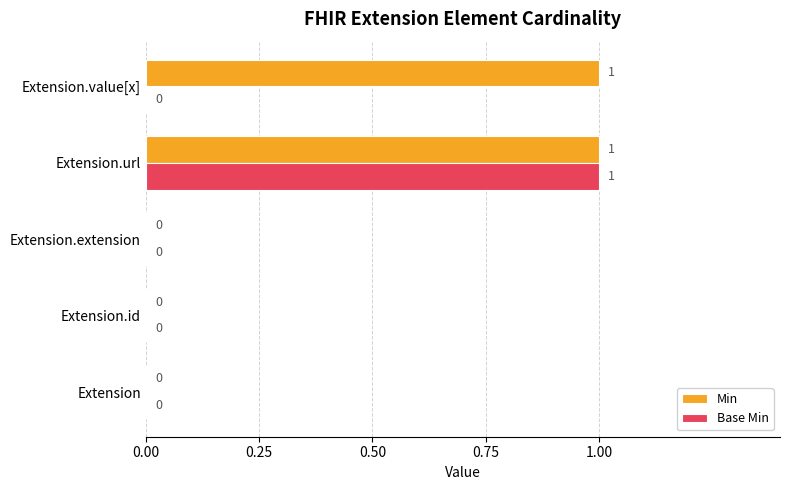

True or false: Min has a value of 1 at Extension.value[x].

True